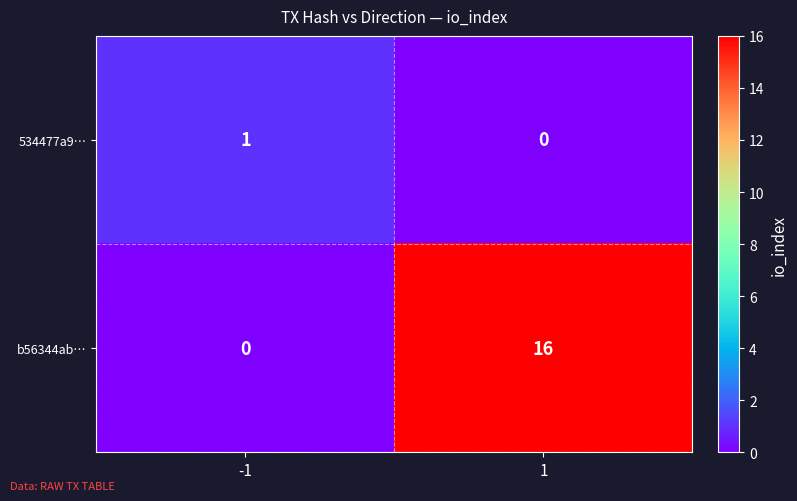

What is the sum of all b56344ab… values?

16